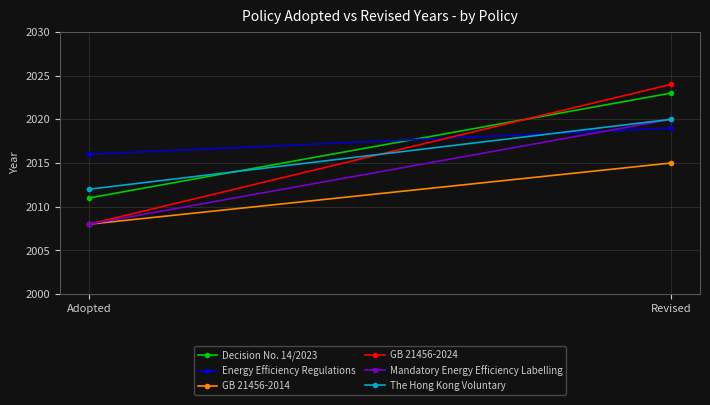

What is the difference between the GB 21456-2024 values at Revised and Adopted?

16